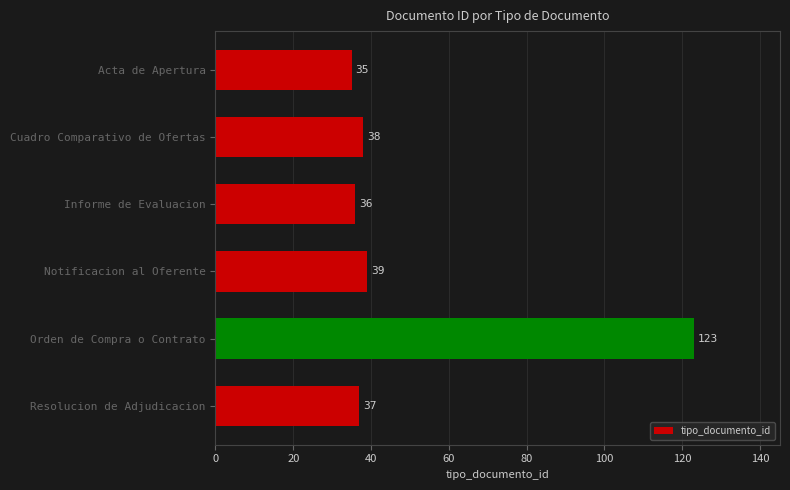

Rank the categories by value from lowest to highest.

Acta de Apertura, Informe de Evaluacion, Resolucion de Adjudicacion, Cuadro Comparativo de Ofertas, Notificacion al Oferente, Orden de Compra o Contrato